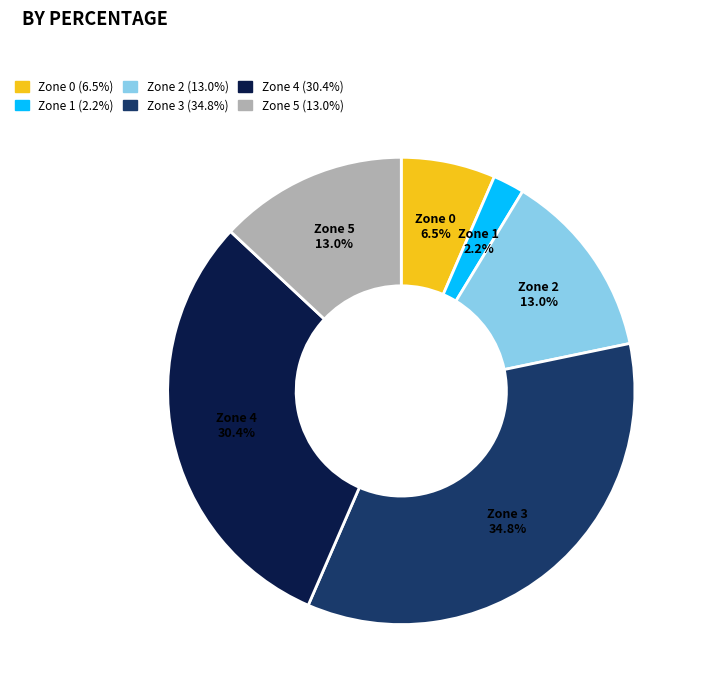

What percentage is NOT represented by Zone 2?

87.0%